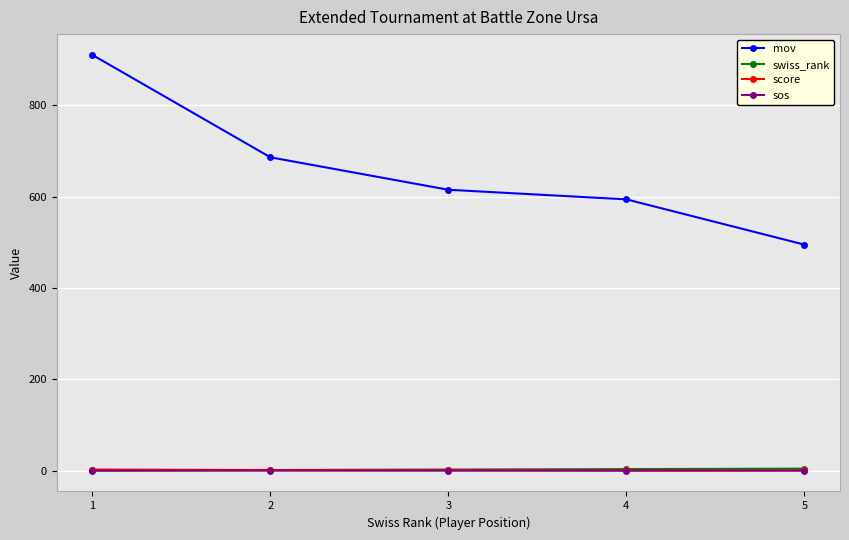

True or false: swiss_rank has more than 2 points higher than both neighbors.

False